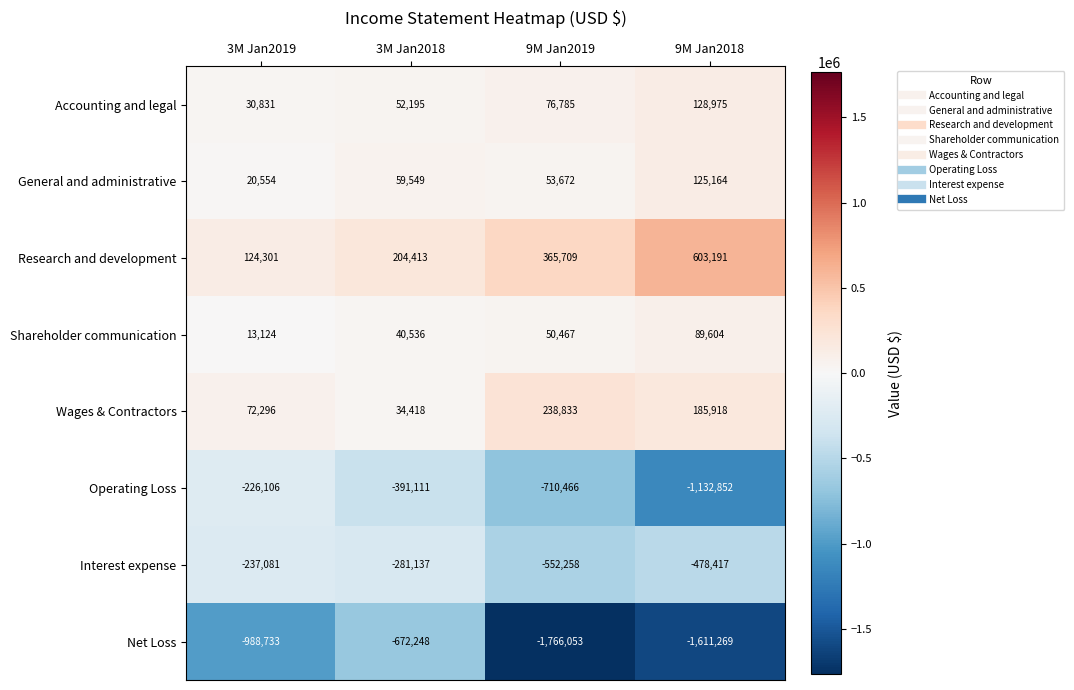

What is the maximum value shown in the chart?

603191